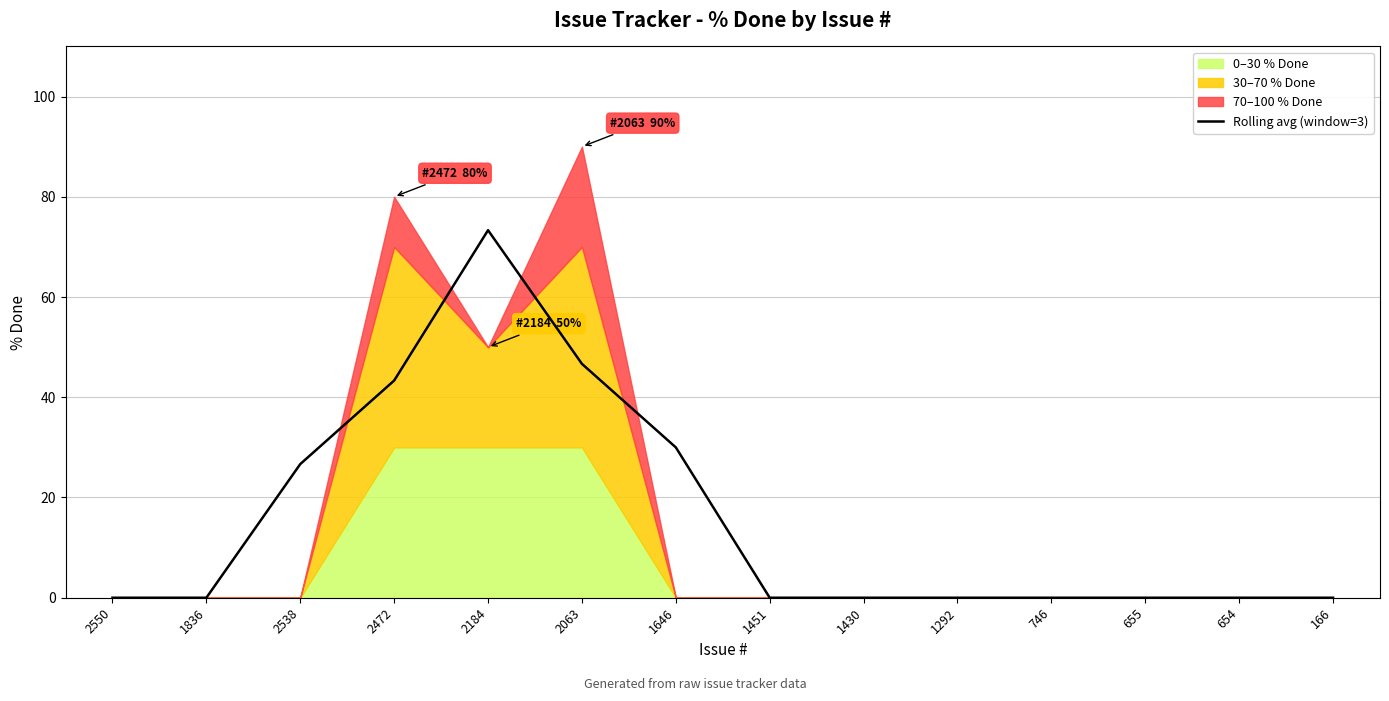

At which category does the chart reach its minimum across all series?

2550